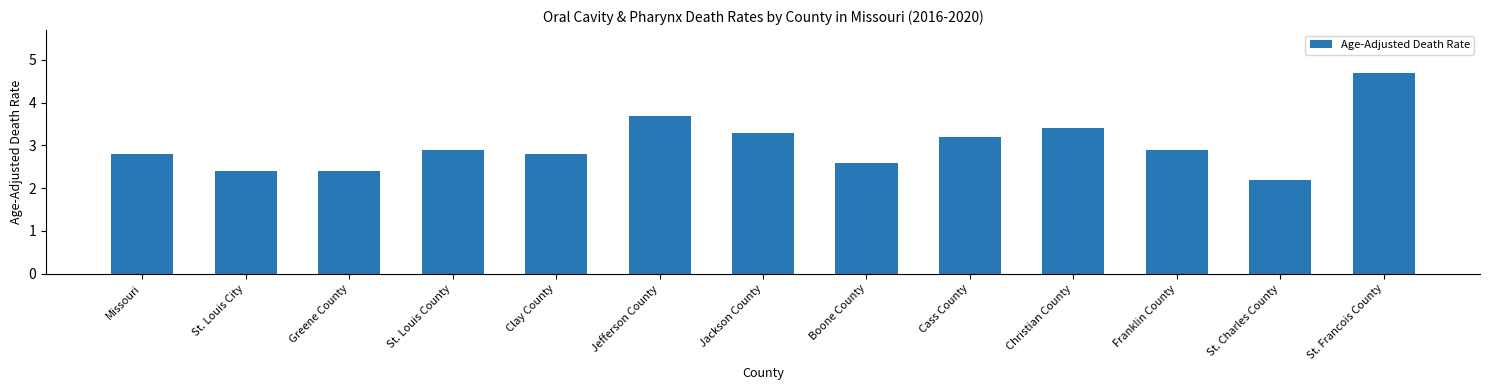

True or false: the data shows 3.2 at Cass County.

True